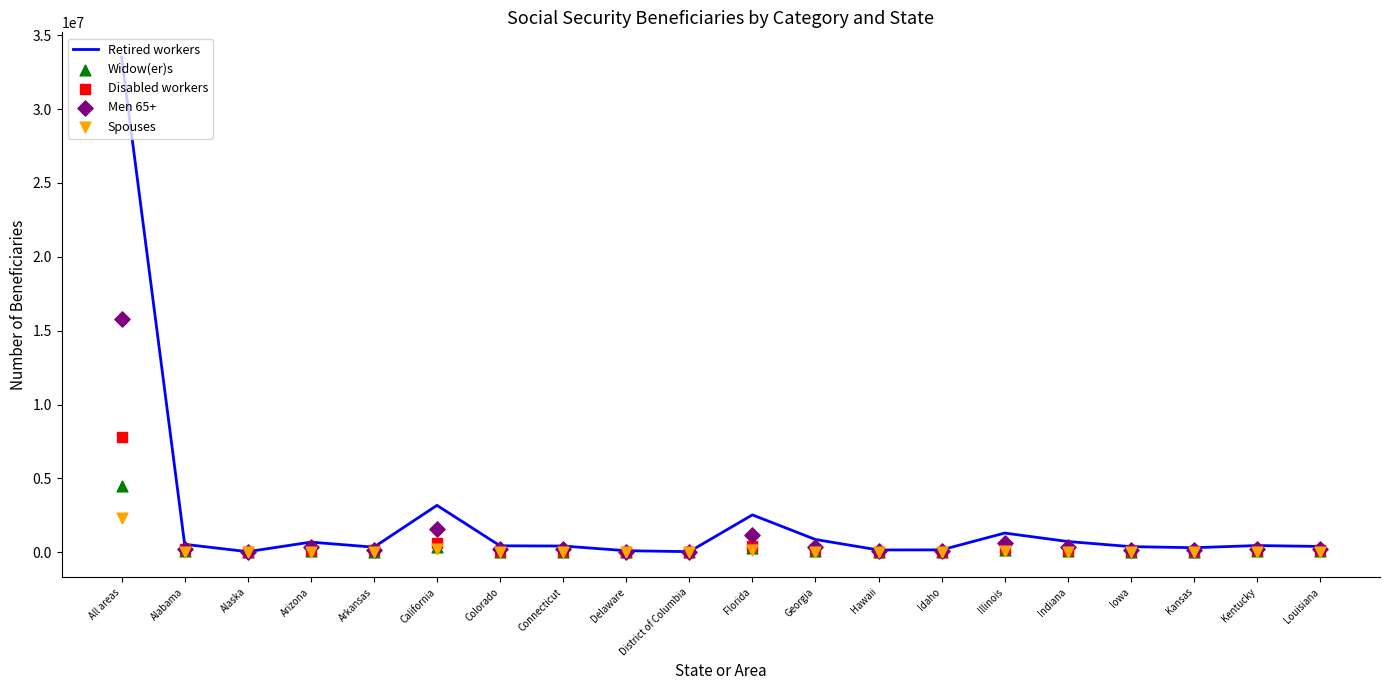

Which series reaches the minimum Y coordinate?

Spouses